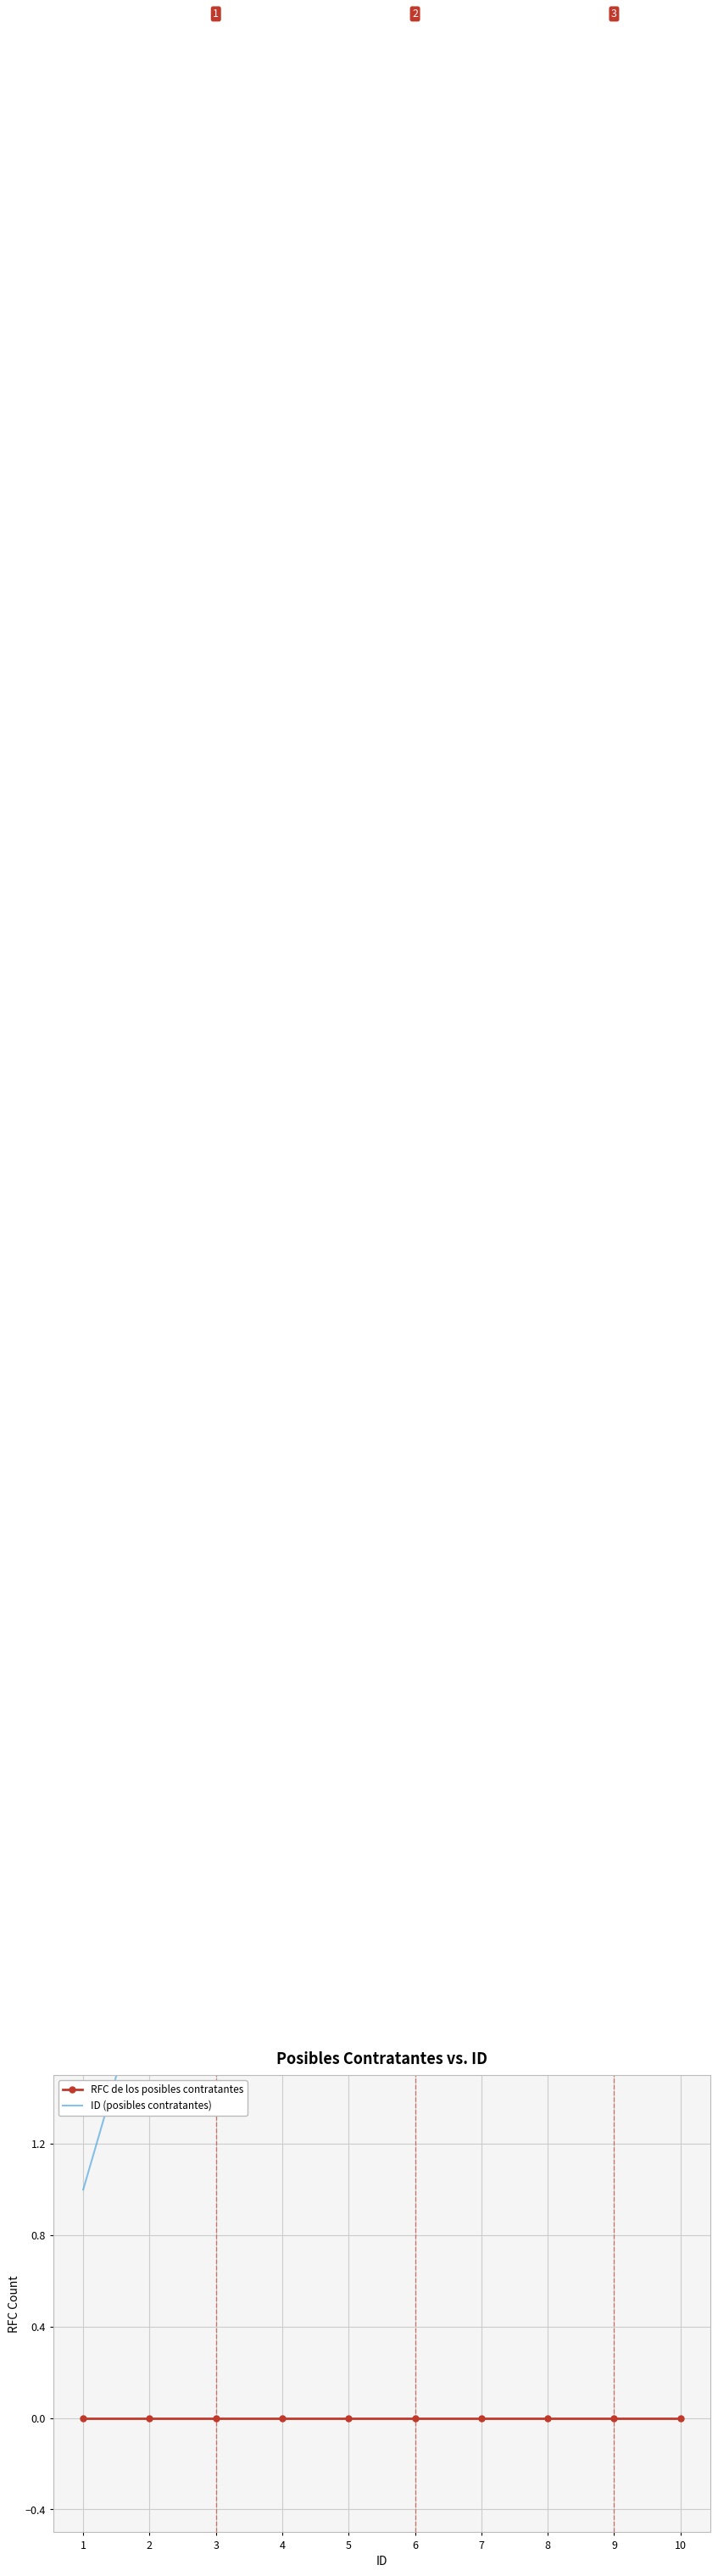

The ID (posibles contratantes) series shows 16 at 10. True or false?

False